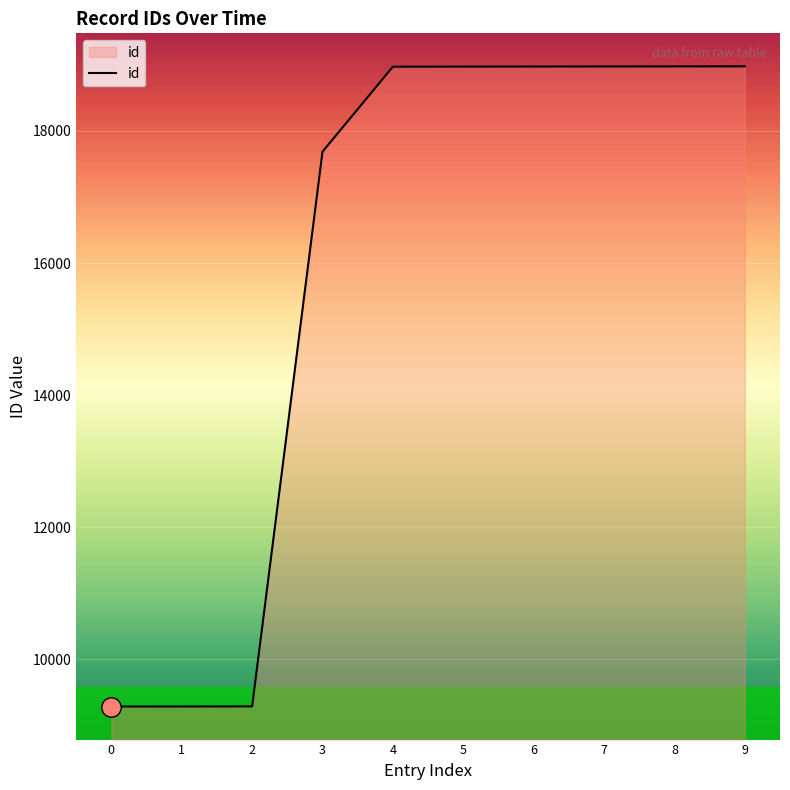

Between 3 and 6, which is larger?

6